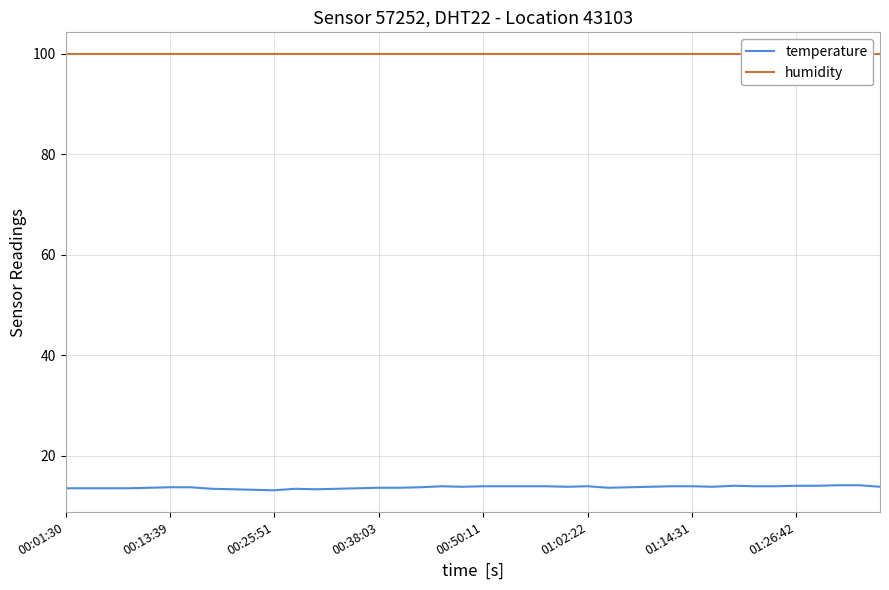

What is the highest value of the temperature series?

14.1